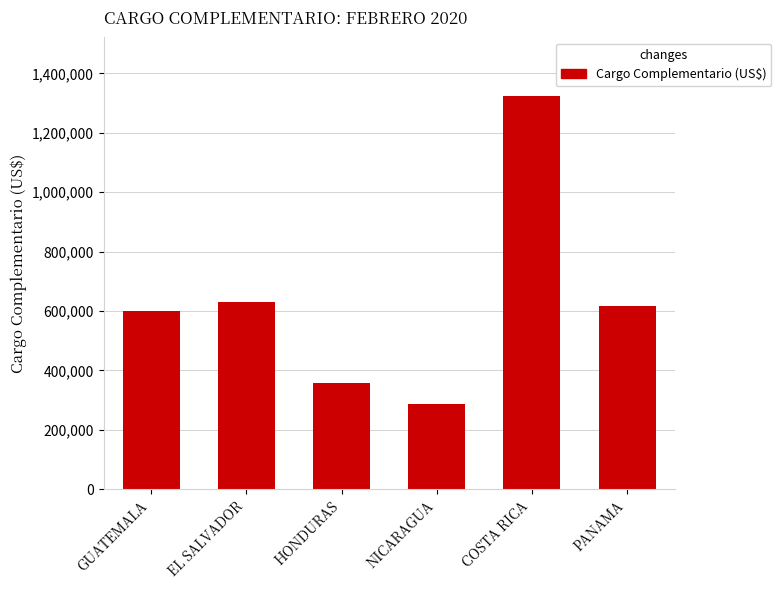

True or false: the data shows 77807.0 at NICARAGUA.

False